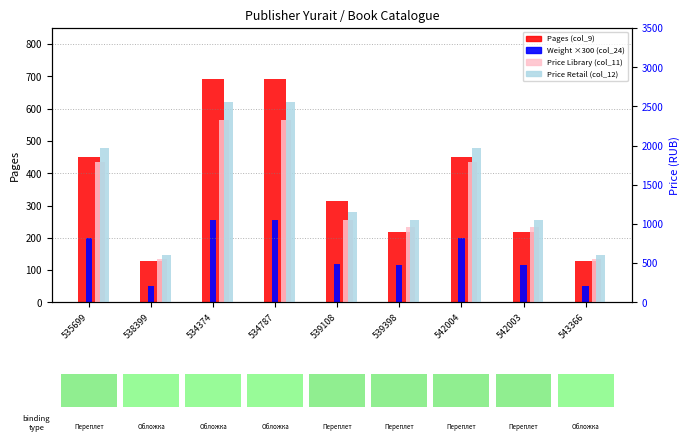

What is the label of the 5th bar from the right?

539108